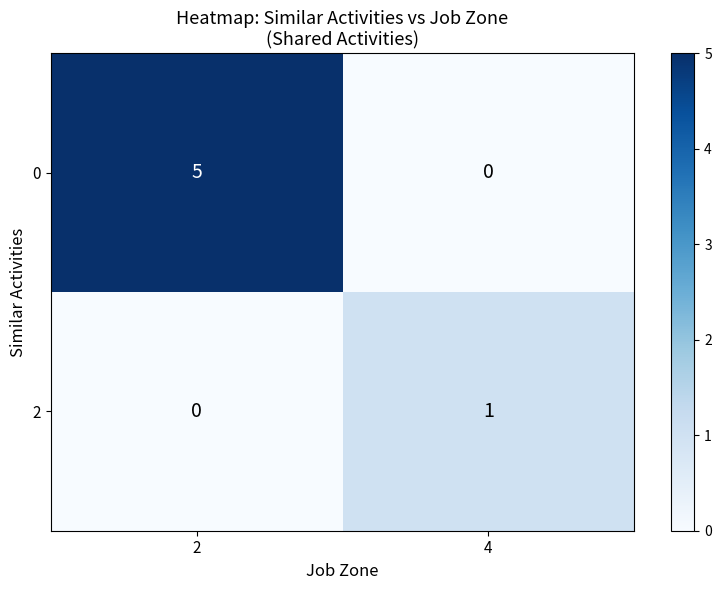

What is the maximum value shown in the chart?

5